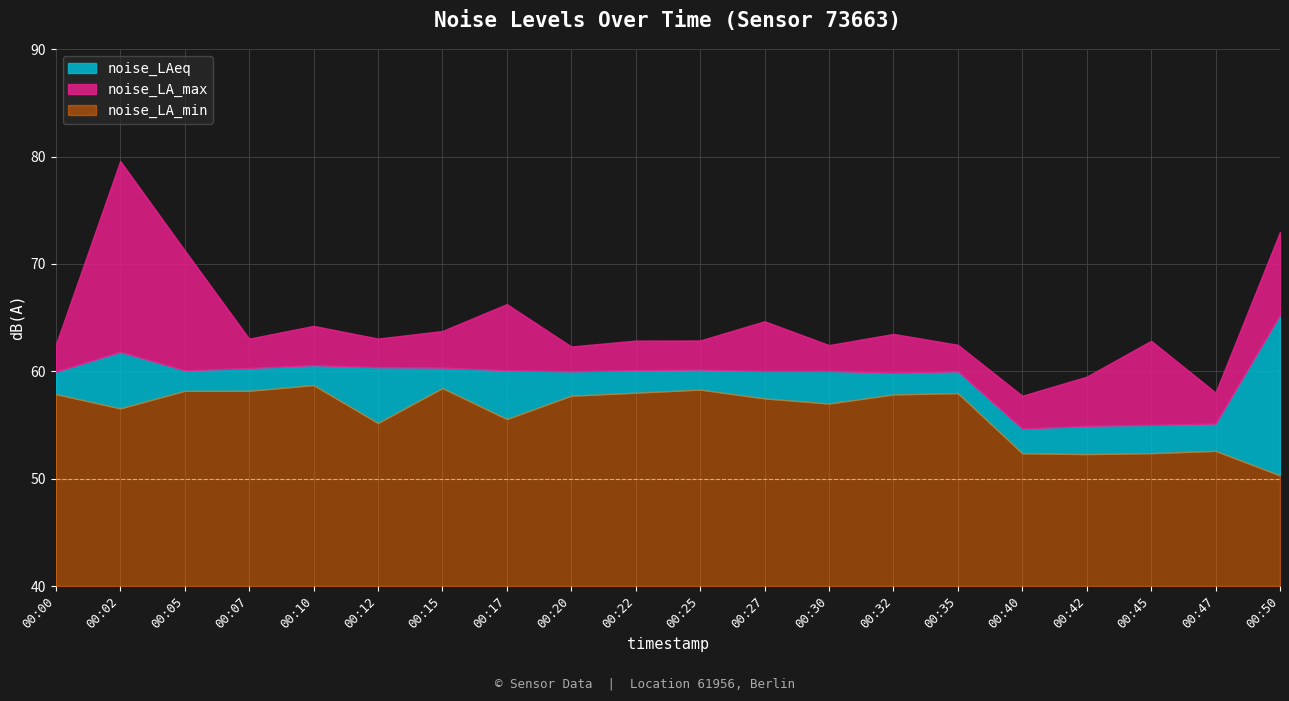

True or false: noise_LA_min has a value of 52.4 at 00:40.

True